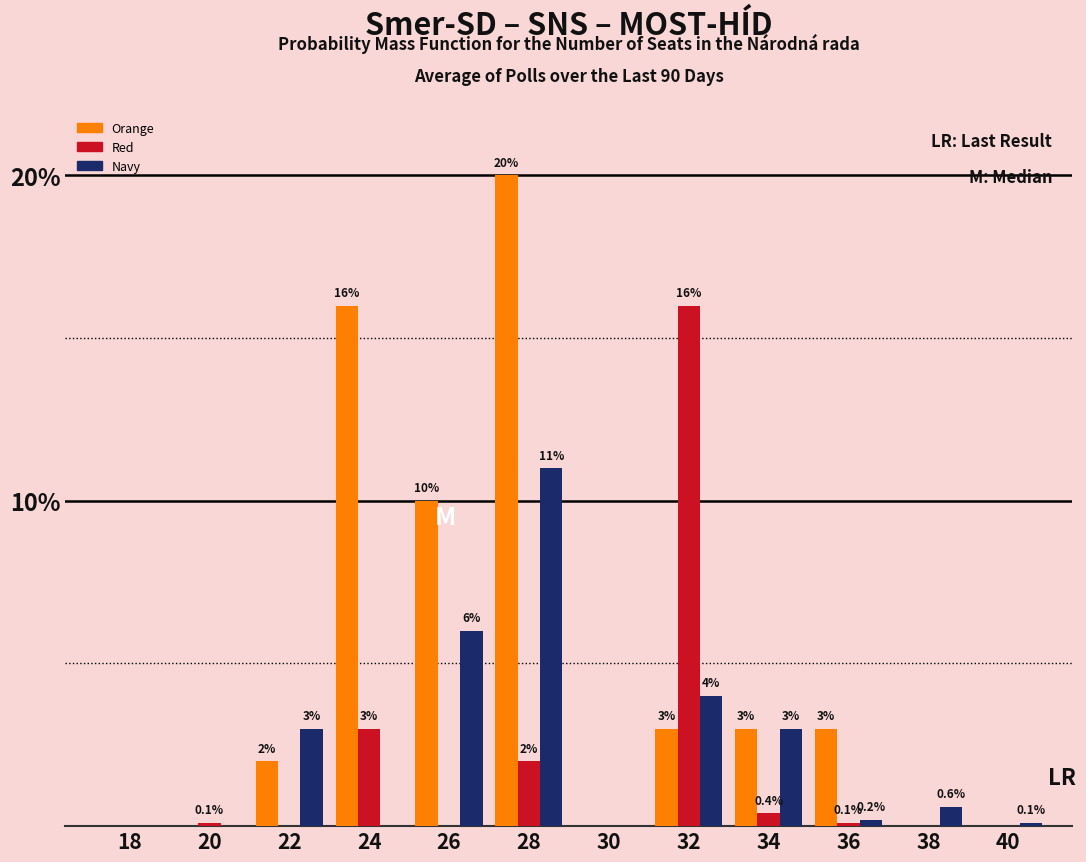

Reading left to right, what are all the values shown in this chart?

Orange: 18=0.0	20=0.0	22=2.0	24=16.0	26=10.0	28=20.0	30=0.0	32=3.0	34=3.0	36=3.0	38=0.0	40=0.0
Red: 18=0.0	20=0.1	22=0.0	24=3.0	26=0.0	28=2.0	30=0.0	32=16.0	34=0.4	36=0.1	38=0.0	40=0.0
Navy: 18=0.0	20=0.0	22=3.0	24=0.0	26=6.0	28=11.0	30=0.0	32=4.0	34=3.0	36=0.2	38=0.6	40=0.1